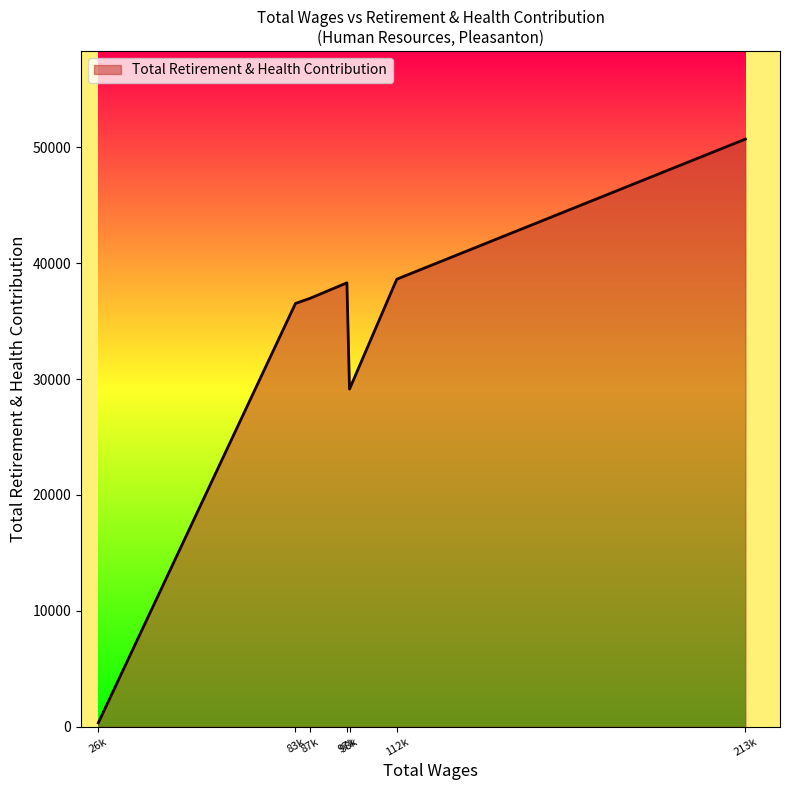

What is the maximum value shown in the chart?

50700